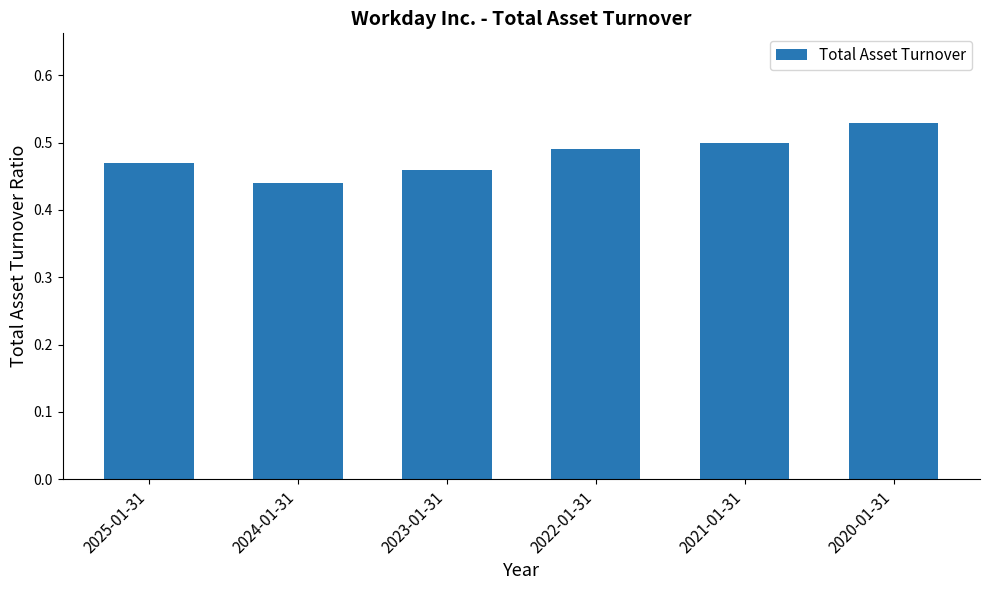

The chart shows a value of 0.3 at 2021-01-31. True or false?

False